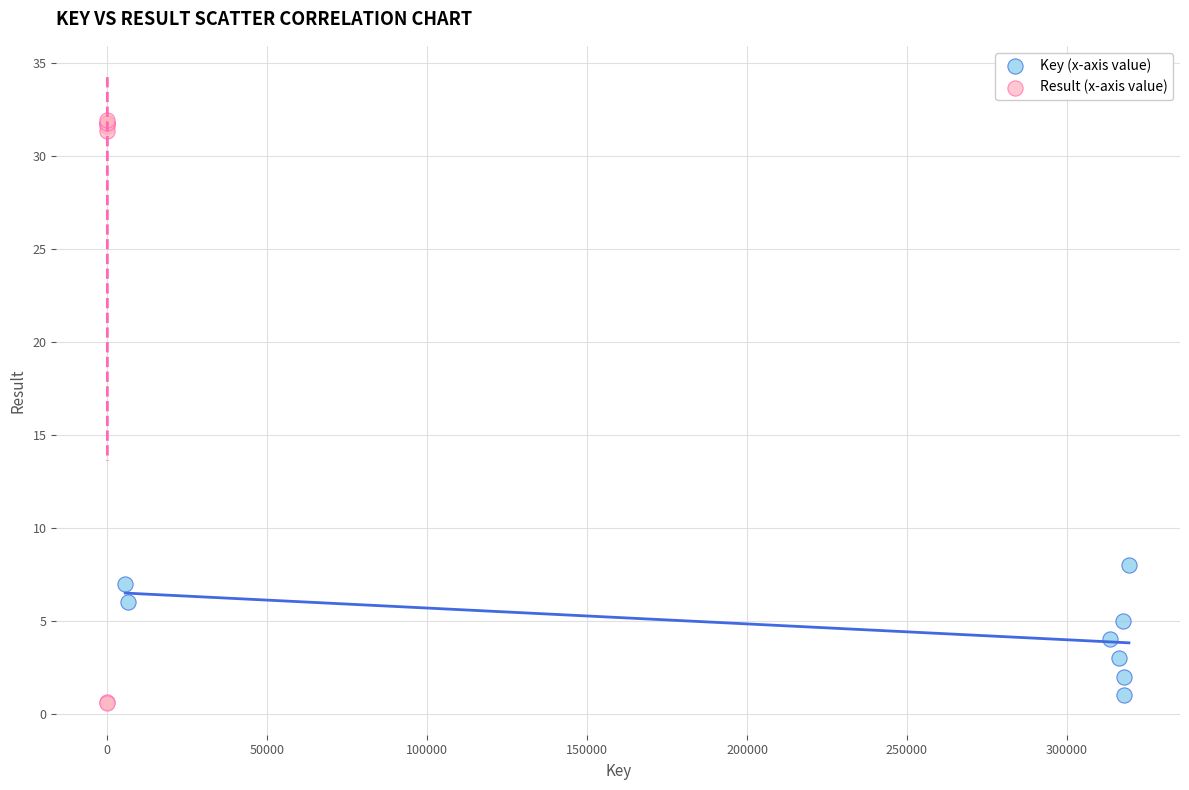

Which series reaches the maximum Y coordinate?

Result (x-axis value)